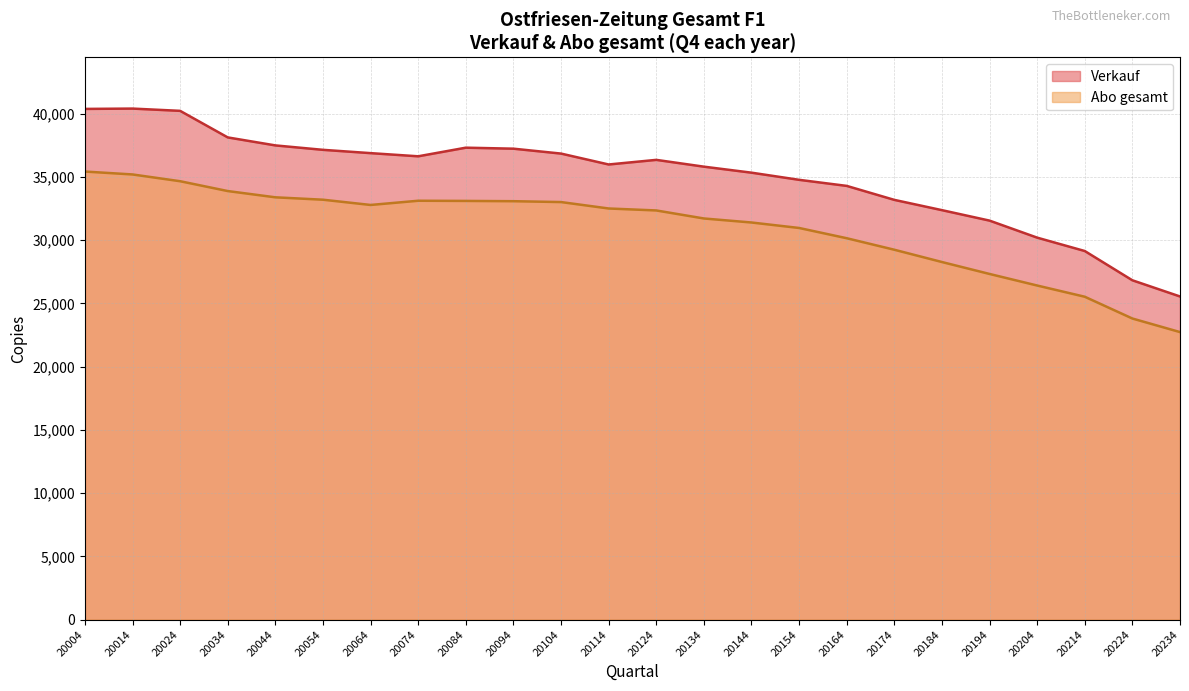

Is it true that Verkauf equals 23477 at 20074?

False